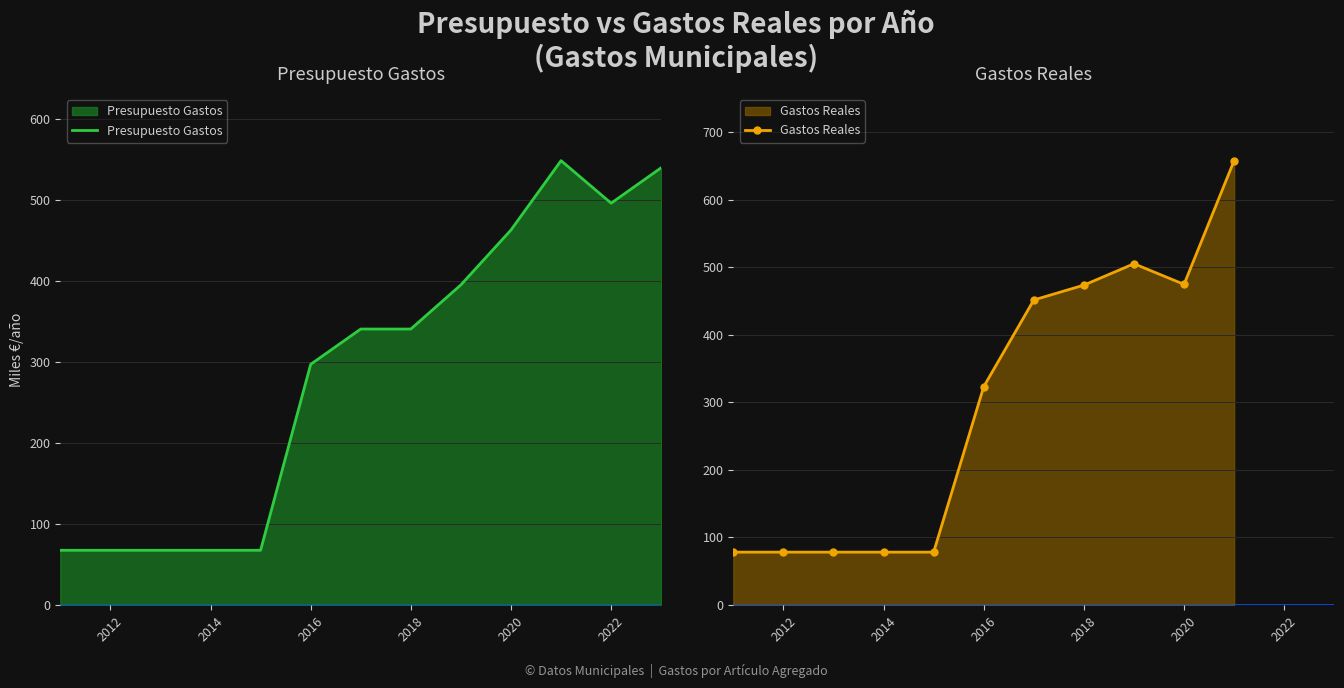

What is the smallest value displayed?

67.6